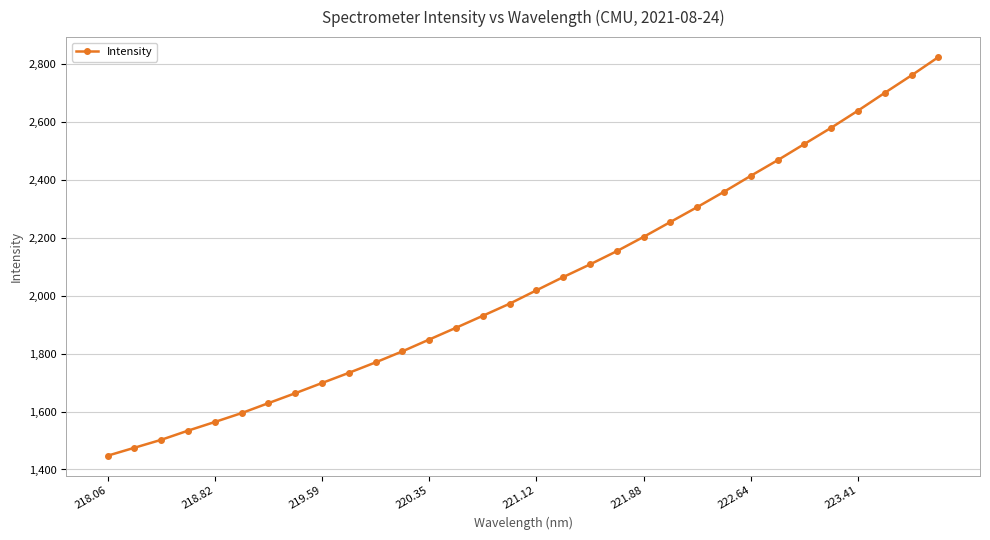

What is the difference between the second highest and minimum values?

1314.1